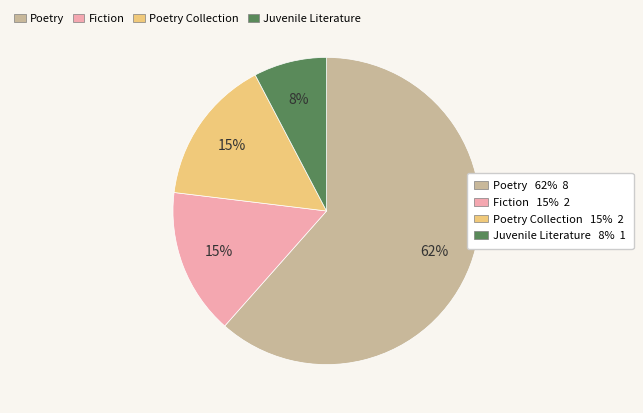

To the nearest percent, what is the average slice percentage?

25%